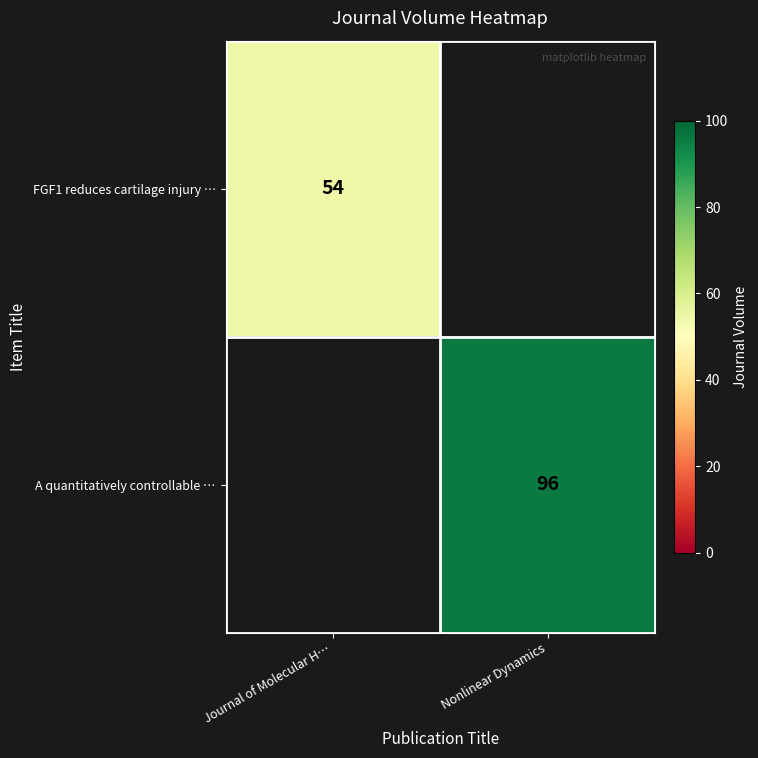

True or false: FGF1 reduces cartilage injury … has a value of 54 at Journal of Molecular H….

True